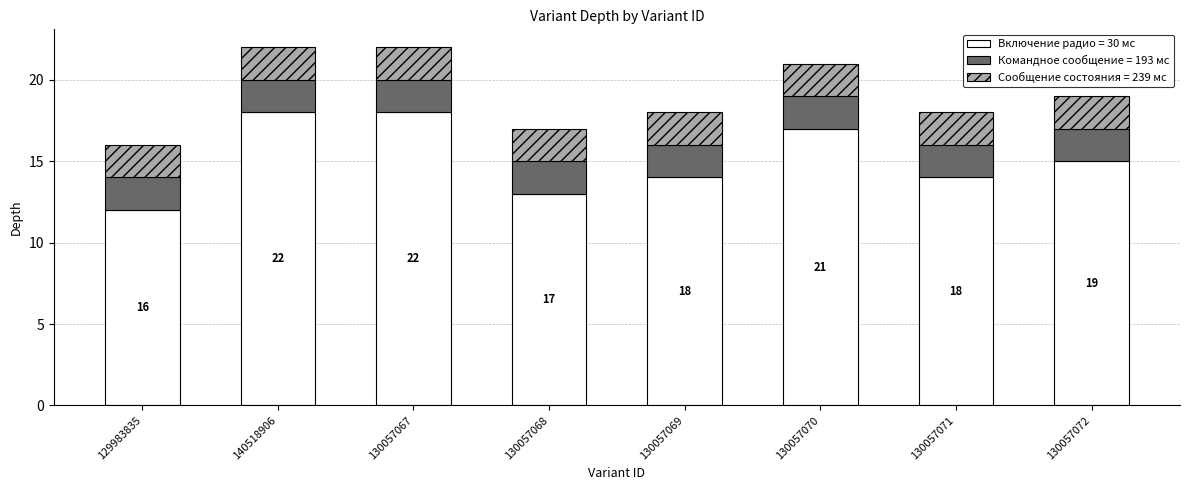

What is the total value across all series at 130057069?

18